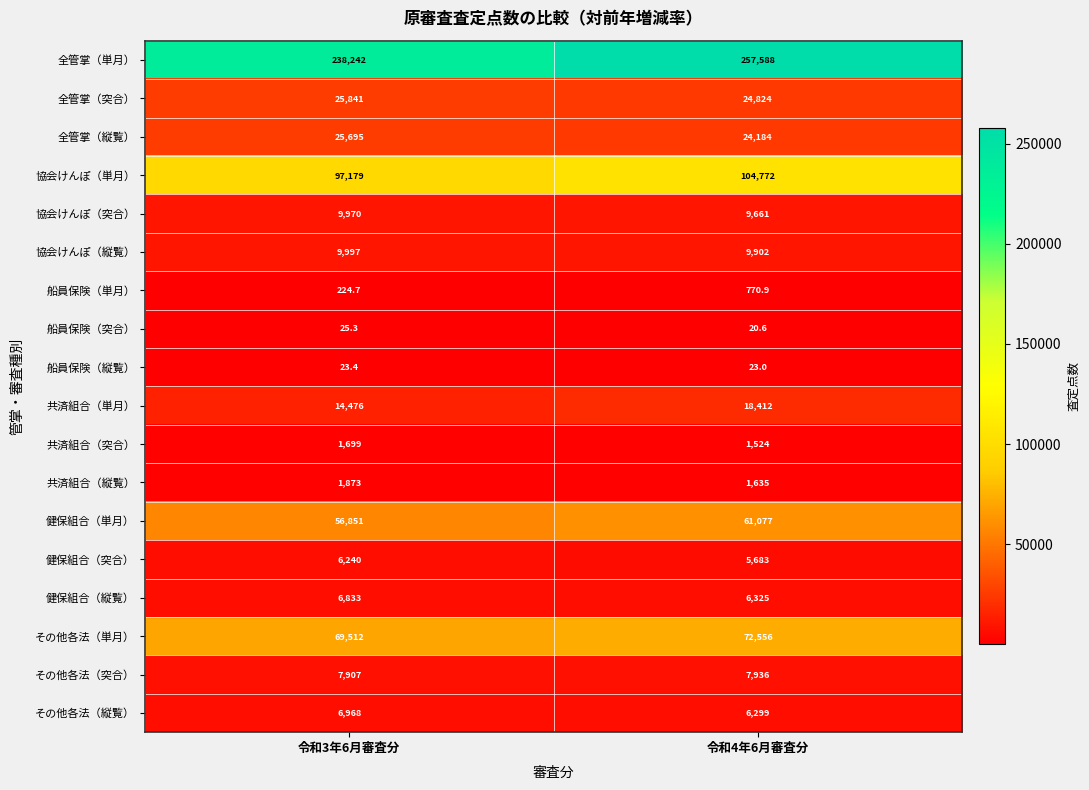

Between 令和3年6月審査分 and 令和4年6月審査分, which series saw the biggest shift?

全管掌（単月）